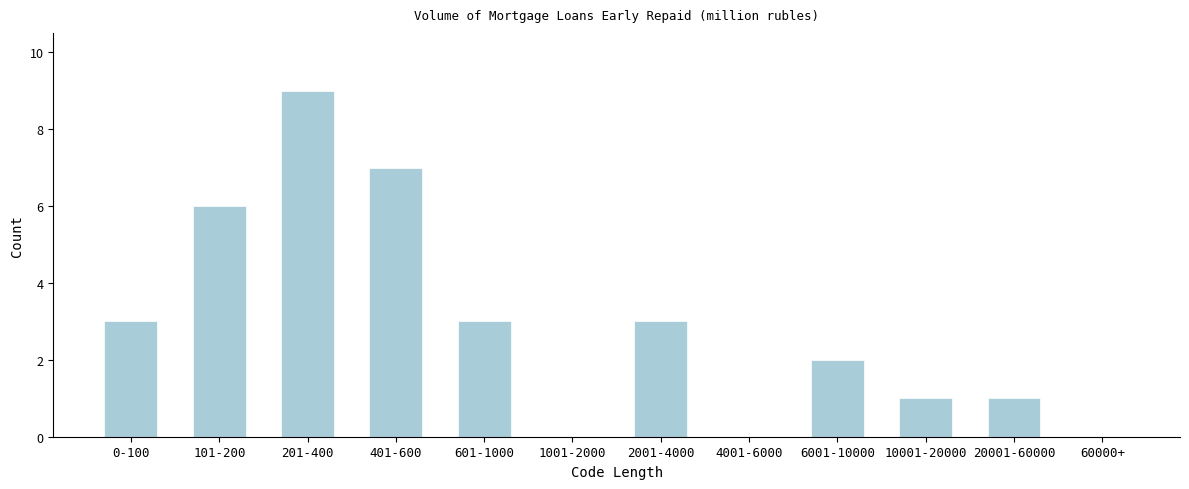

Reading right to left, transcribe all the data shown in this chart.

60000+=0	20001-60000=1	10001-20000=1	6001-10000=2	4001-6000=0	2001-4000=3	1001-2000=0	601-1000=3	401-600=7	201-400=9	101-200=6	0-100=3